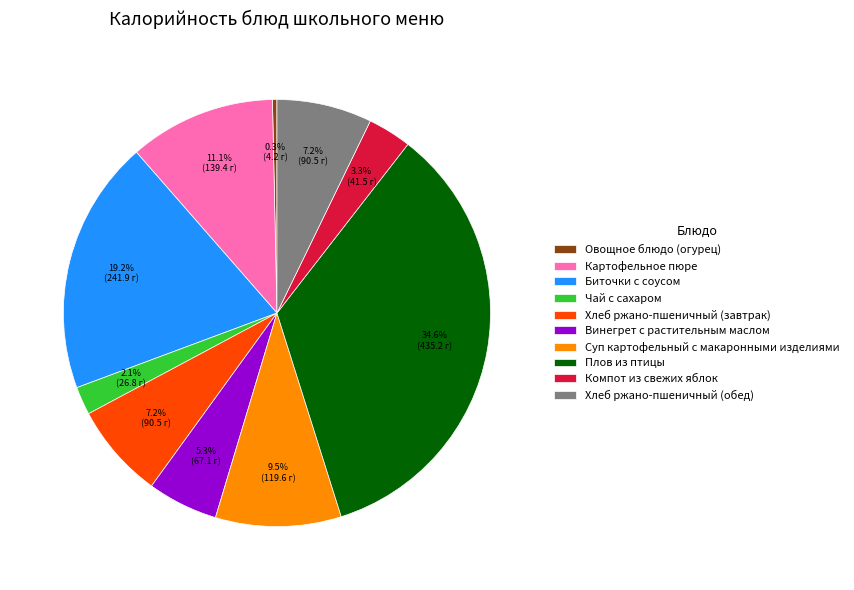

To the nearest percent, what portion does Хлеб ржано-пшеничный (обед) represent?

7%